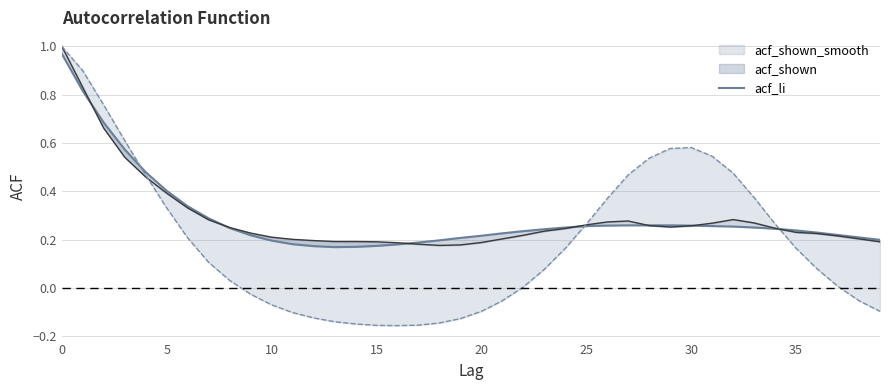

How many times do acf_li and acf_shown cross each other?

3